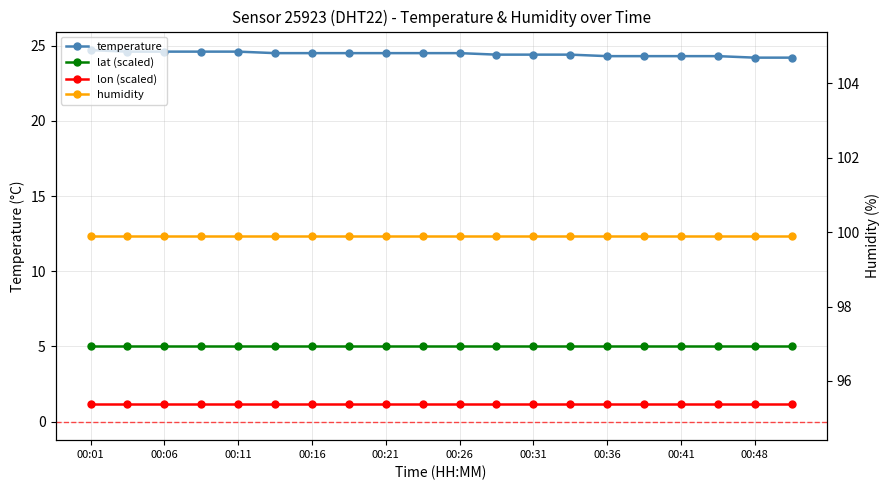

What are all the series names shown in the legend?

temperature, lat (scaled), lon (scaled), humidity